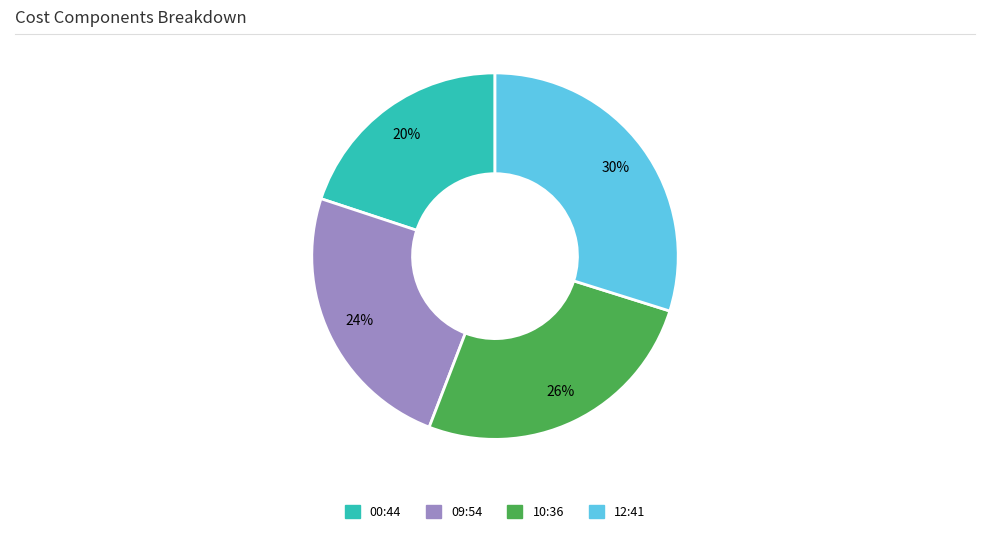

To the nearest percent, what is the difference between the largest and smallest slice percentages?

10%